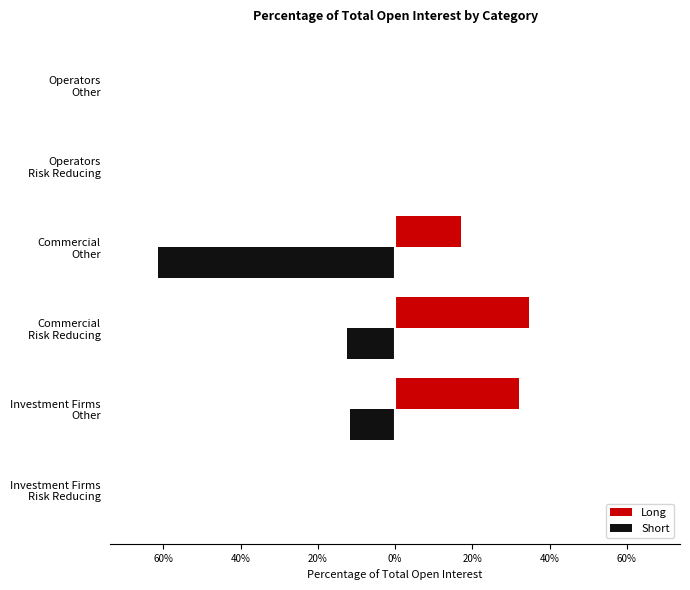

Which series has the widest spread of values?

Short